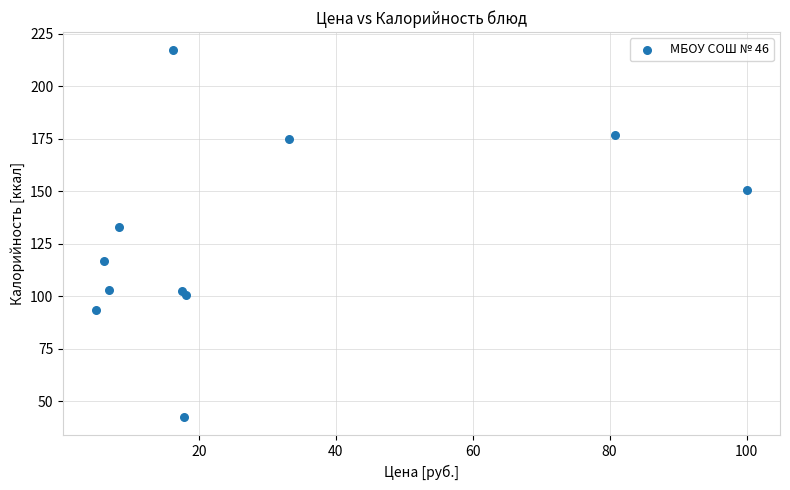

What Y value in the scatter plot is closest to 129?

132.8